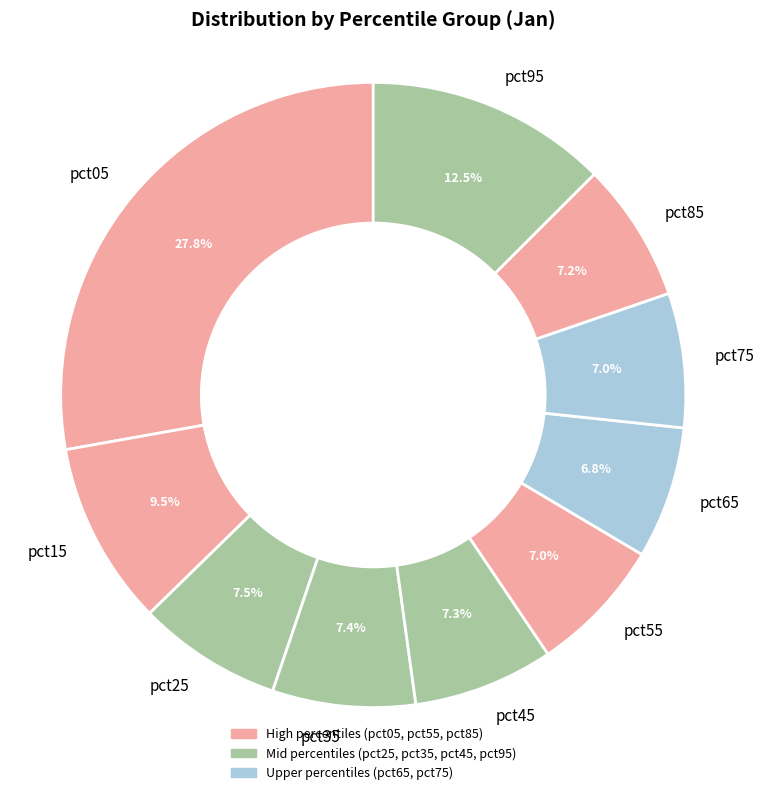

The pct45 slice represents 7% of the pie. True or false?

True